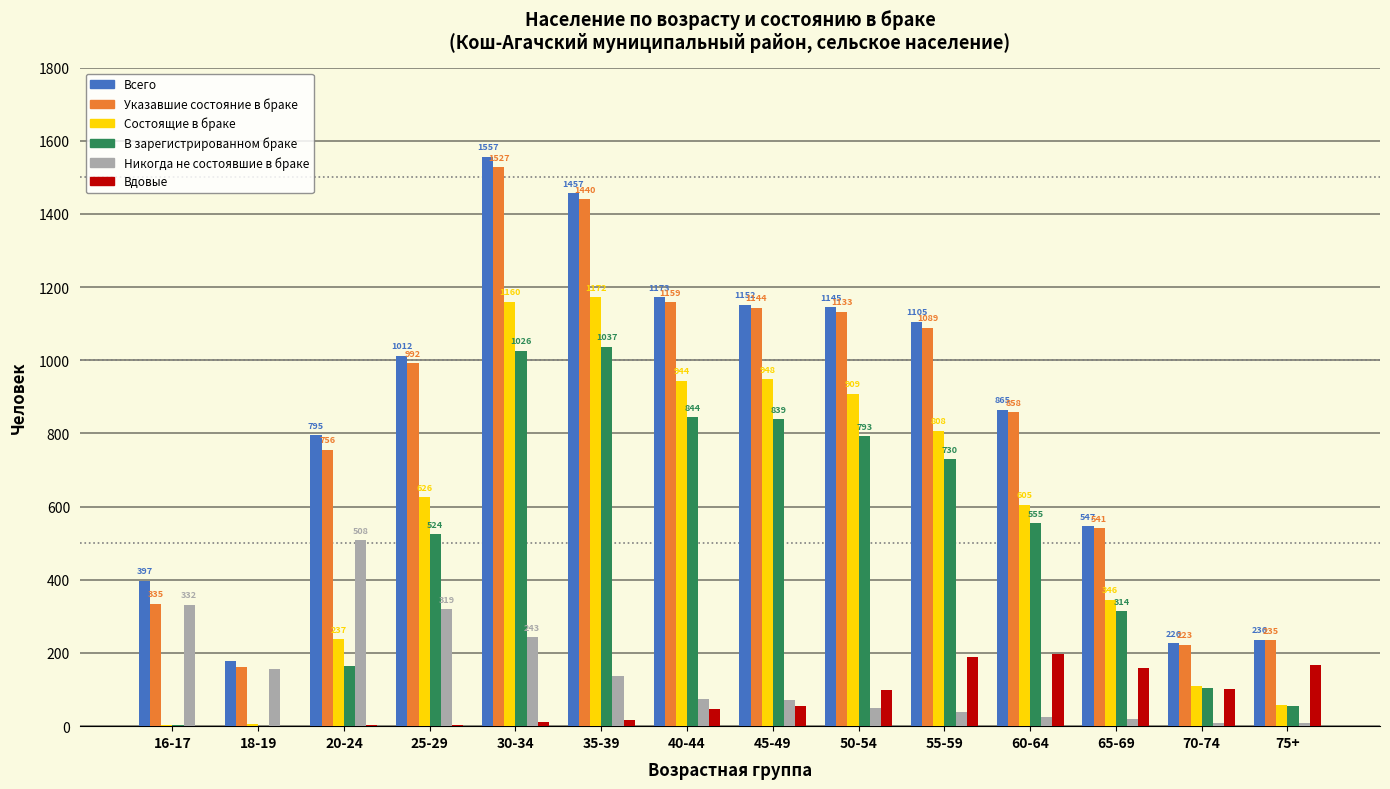

Read the Вдовые value at 45-49, to the nearest 5.

55